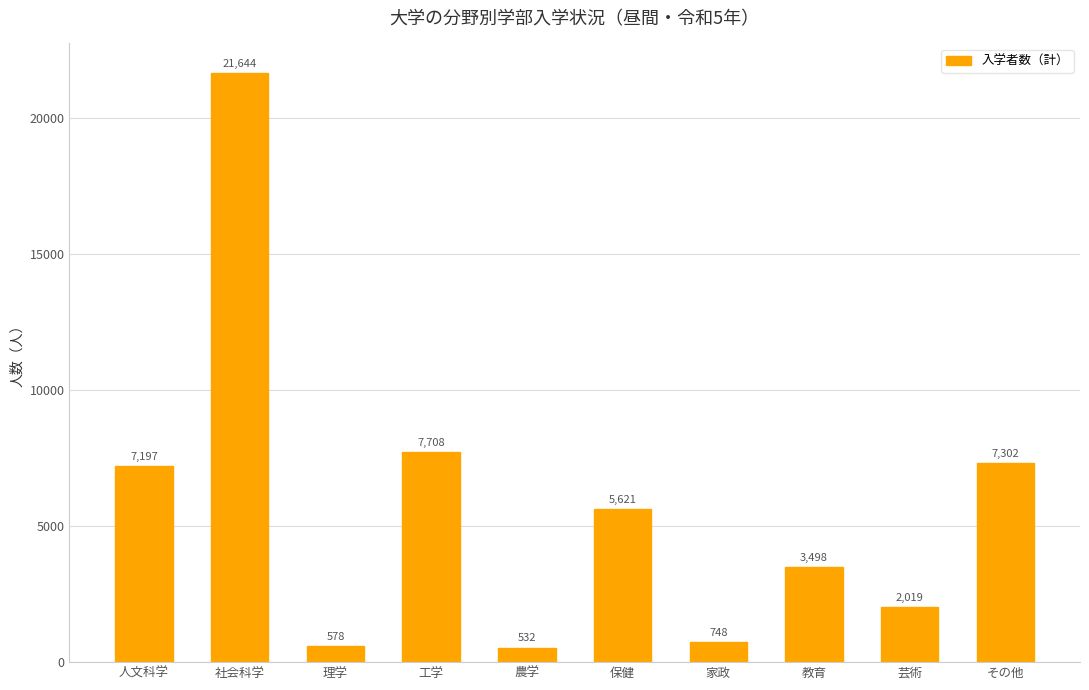

What is the difference between the maximum and minimum values?

21112